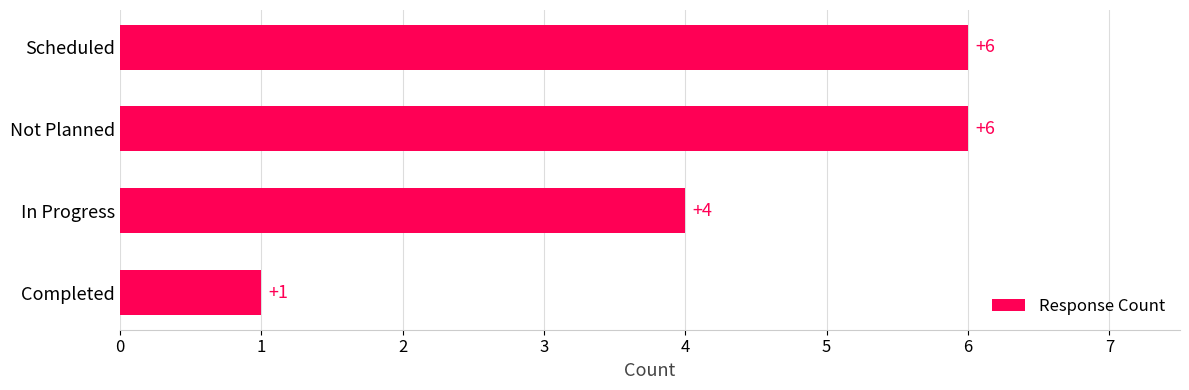

Approximately how many times larger is the value at Scheduled compared to Completed?

6.0